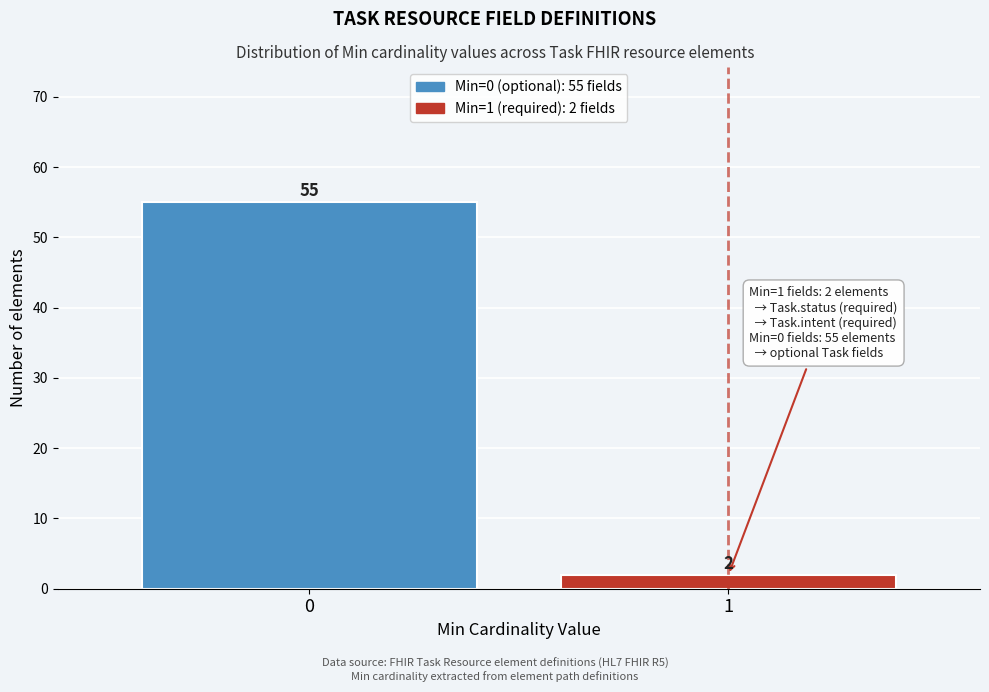

Reading left to right, extract all data points from this chart.

55	2